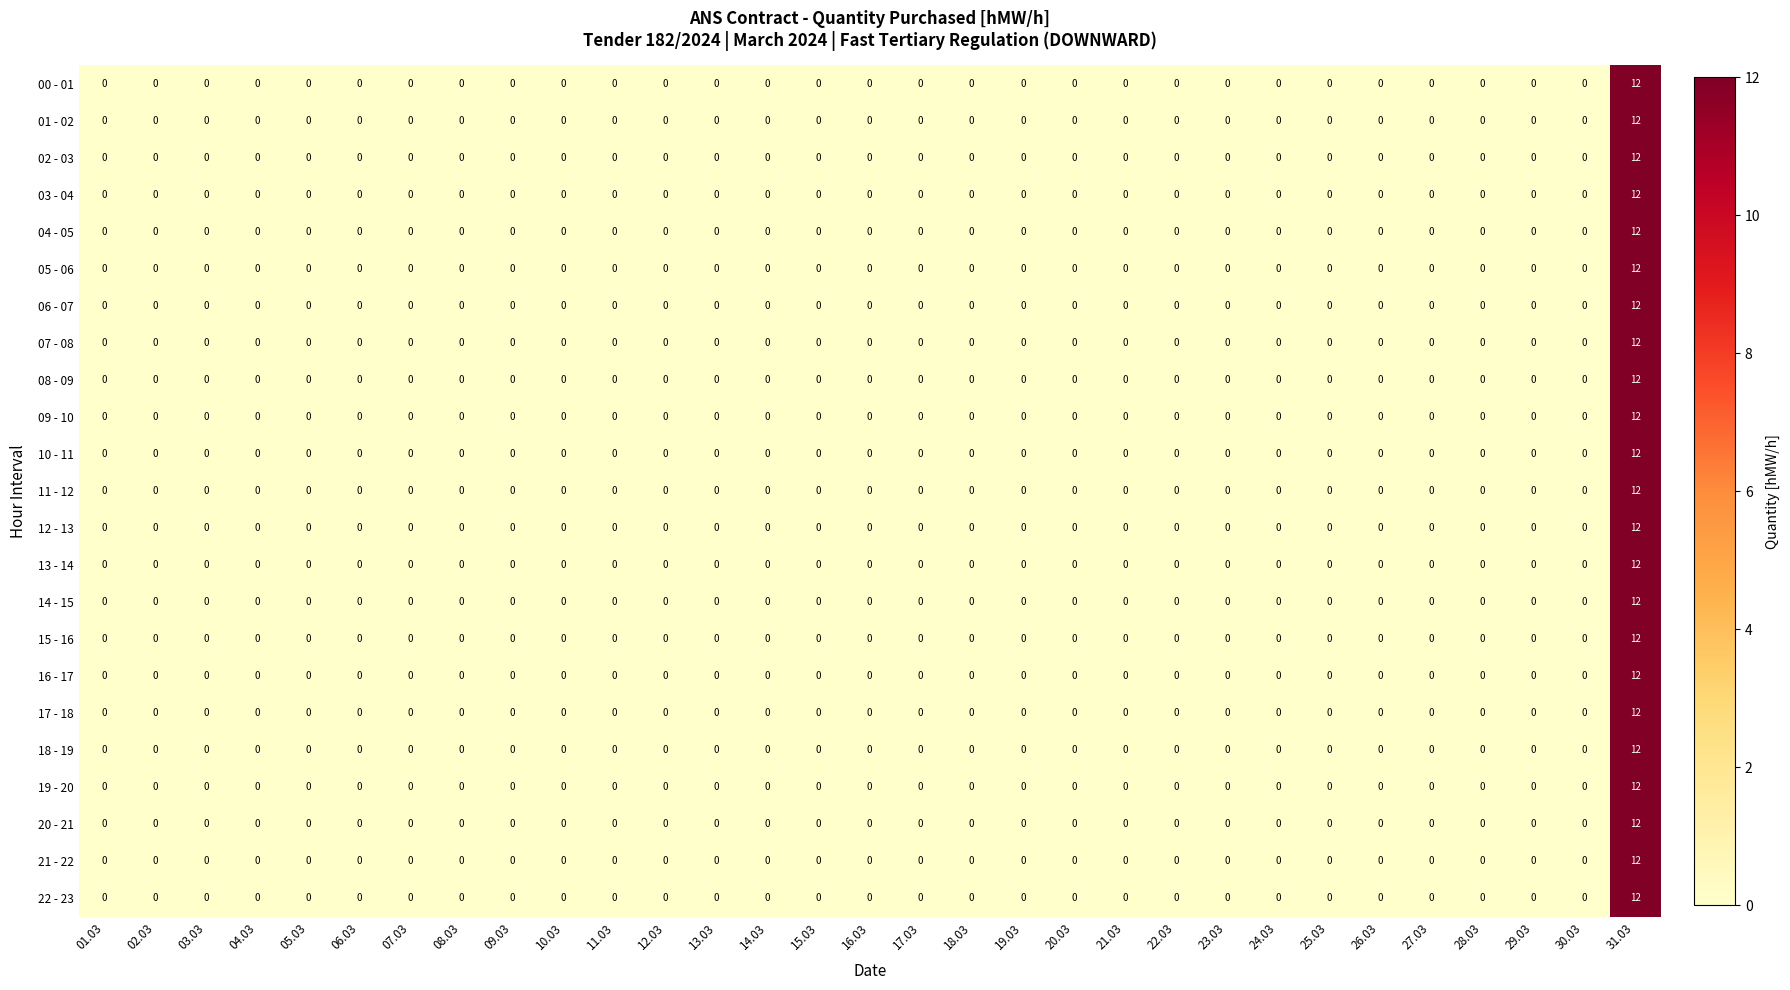

Is it true that 08 - 09 equals 0 at 11.03?

True